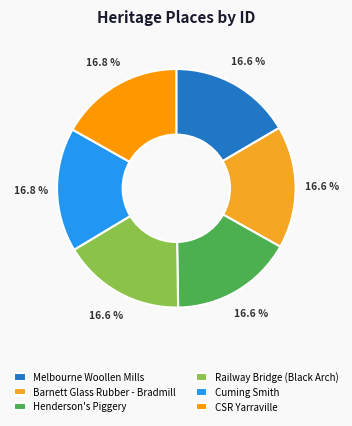

Rank the categories by value from highest to lowest.

CSR Yarraville, Cuming Smith, Railway Bridge (Black Arch), Henderson's Piggery, Barnett Glass Rubber - Bradmill, Melbourne Woollen Mills